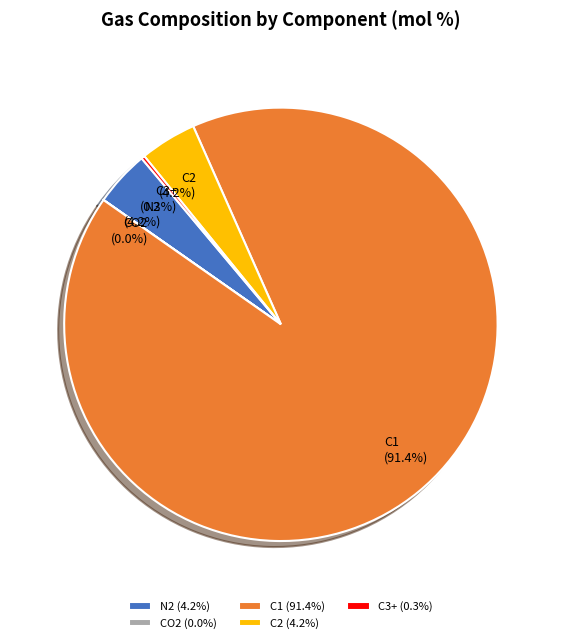

To the nearest percent, what is the average slice percentage?

20%